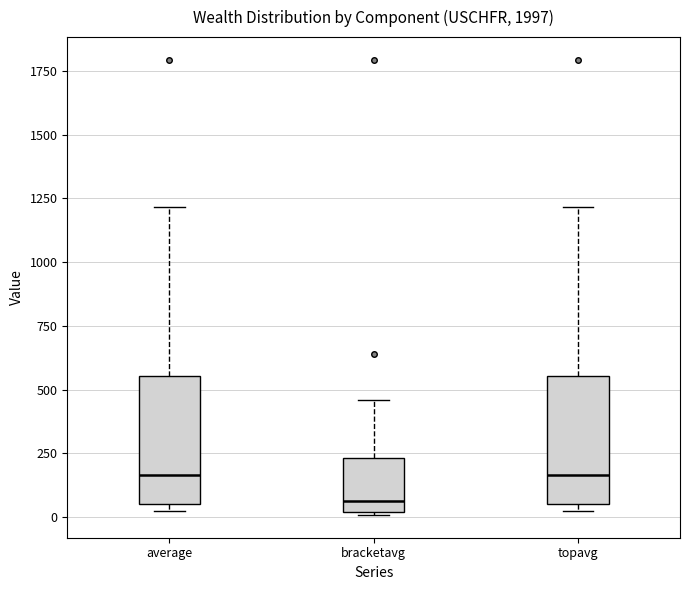

Reading left to right, transcribe this box plot: for each box, give where its median line is, the range the box spans, and where its two whiskers end, as read against the y-axis. The values are not printed on the chart, so give them approximately, as read against the axis.

average: median 150, box 50 to 550, whiskers 0 to 1200
bracketavg: median 50, box 0 to 250, whiskers 0 to 450
topavg: median 150, box 50 to 550, whiskers 0 to 1200